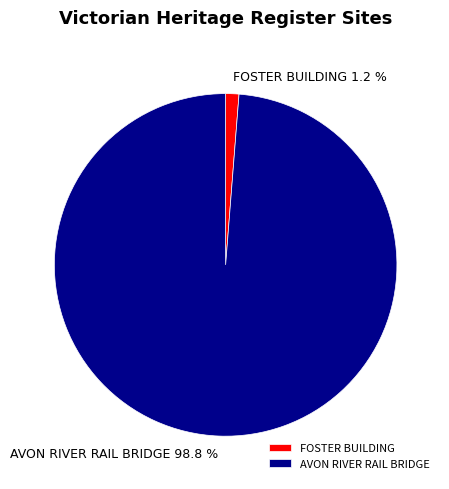

To the nearest percent, what percentage of the pie is AVON RIVER RAIL BRIDGE?

99%